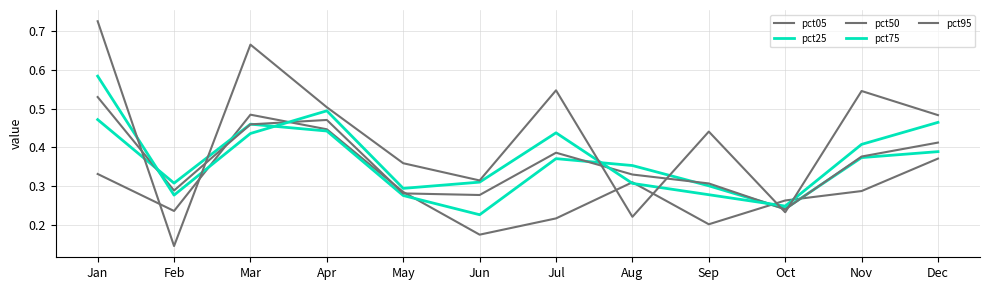

What is the value of the pct50 point at the 8th from the left?

0.3